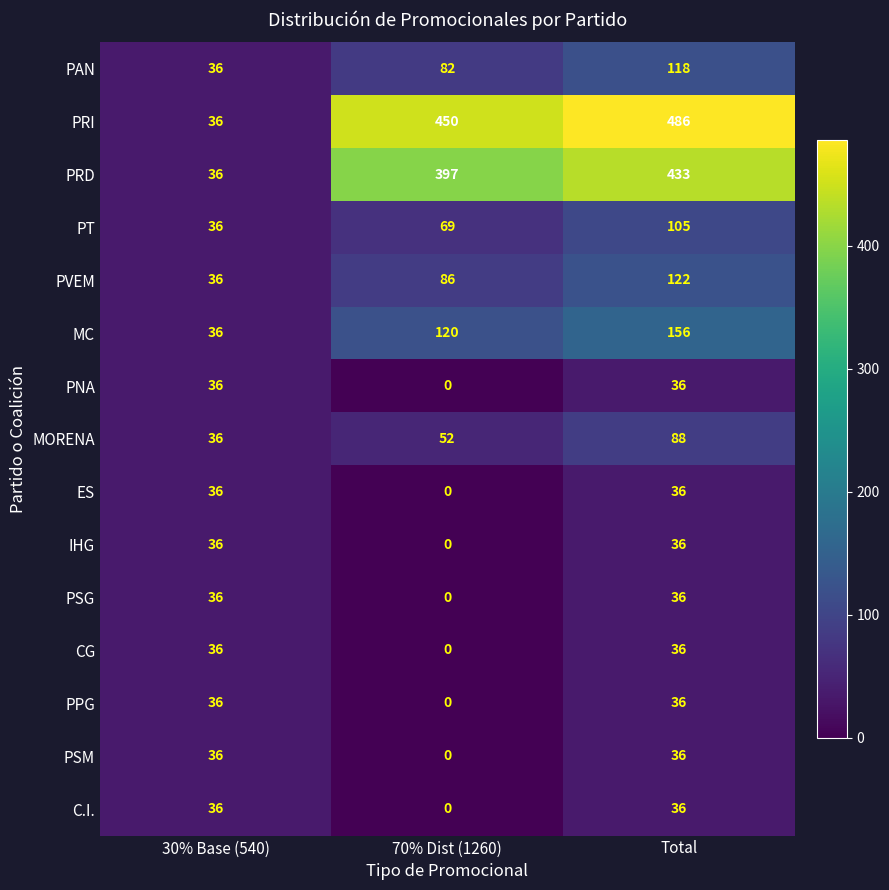

Which series has the largest range (max minus min)?

PRI